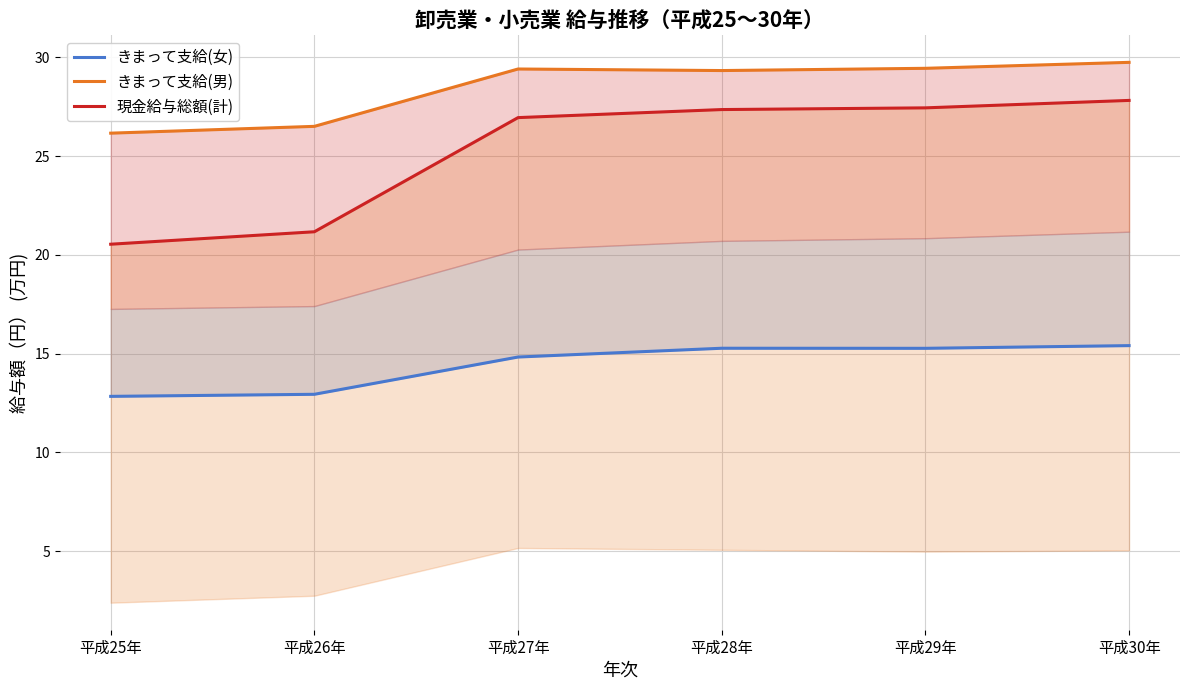

List the series in order of their overall mean, lowest first.

きまって支給(女), 現金給与総額(計), きまって支給(男)